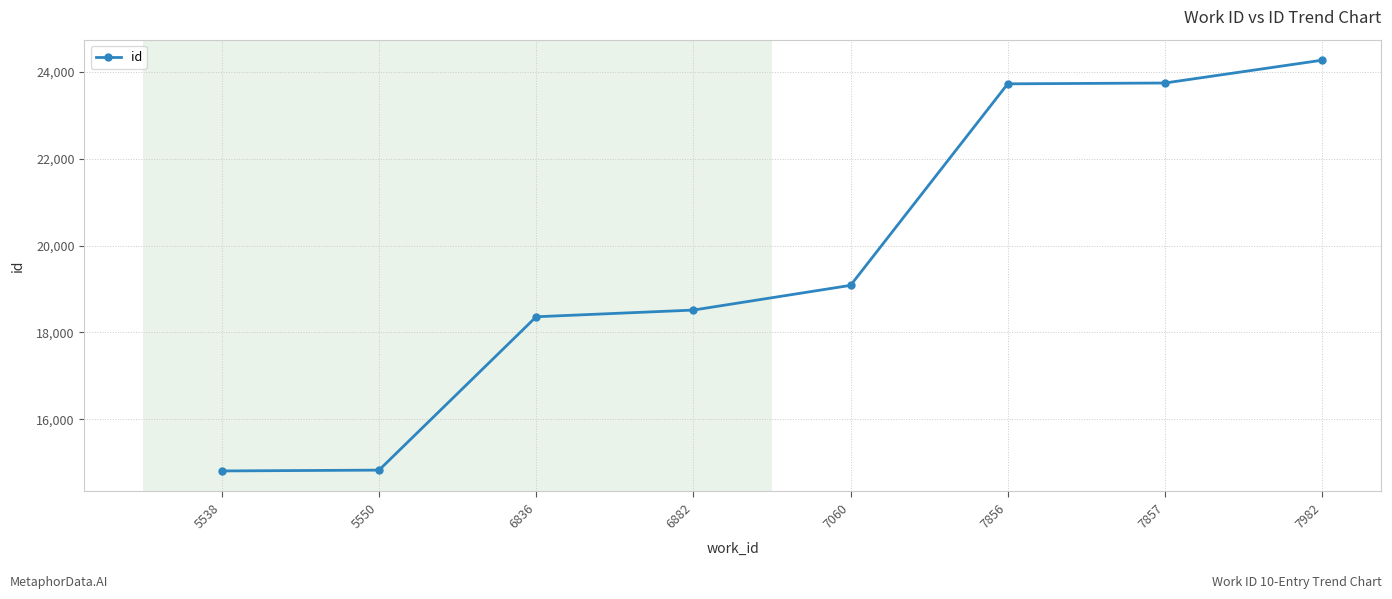

Which label corresponds to the largest value in the chart?

7982